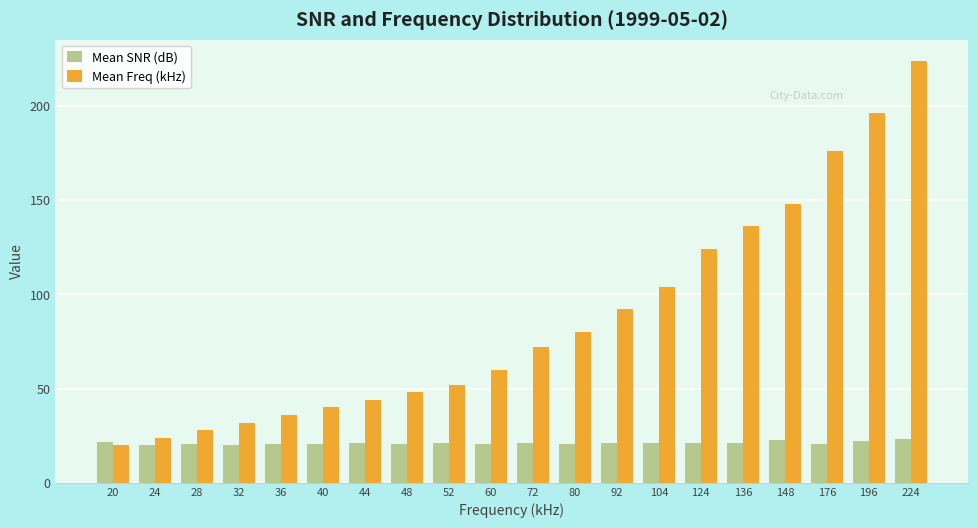

Rank the series by their maximum value, from highest to lowest.

Mean Freq (kHz), Mean SNR (dB)